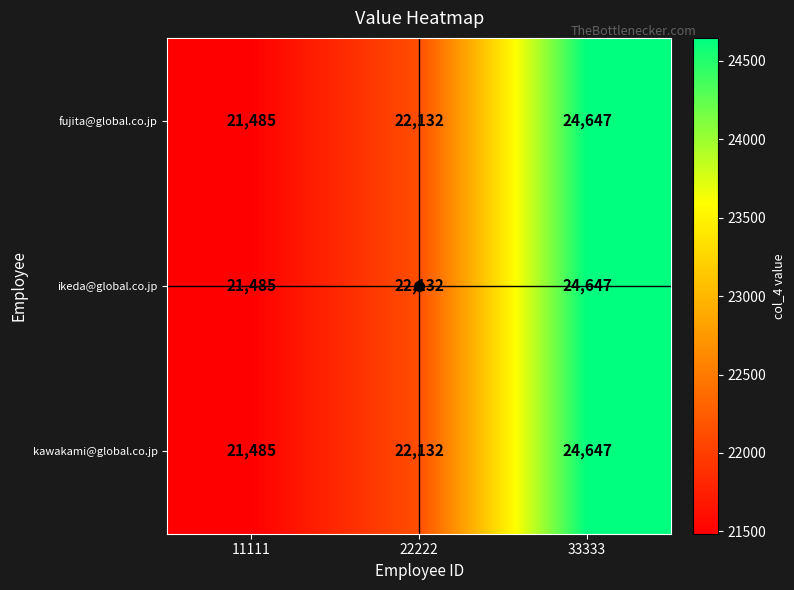

What is the smallest value displayed?

21485